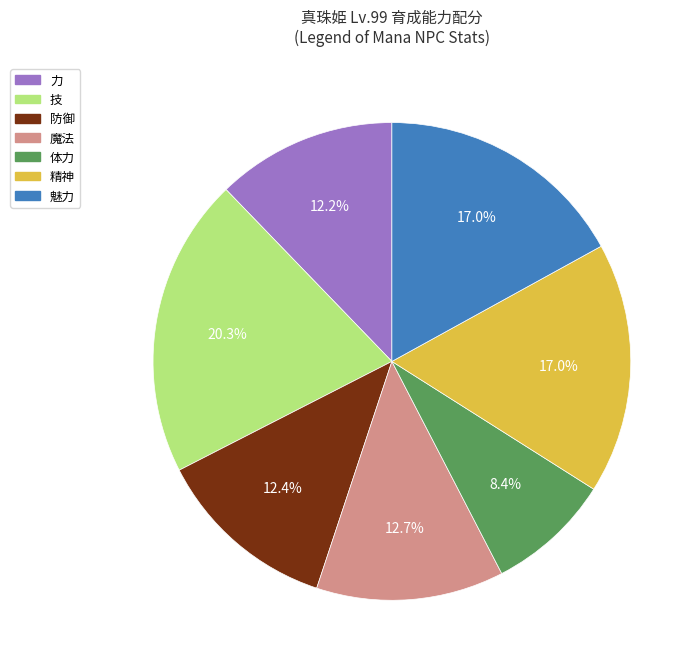

What portion of the pie excludes 技?

79.7%